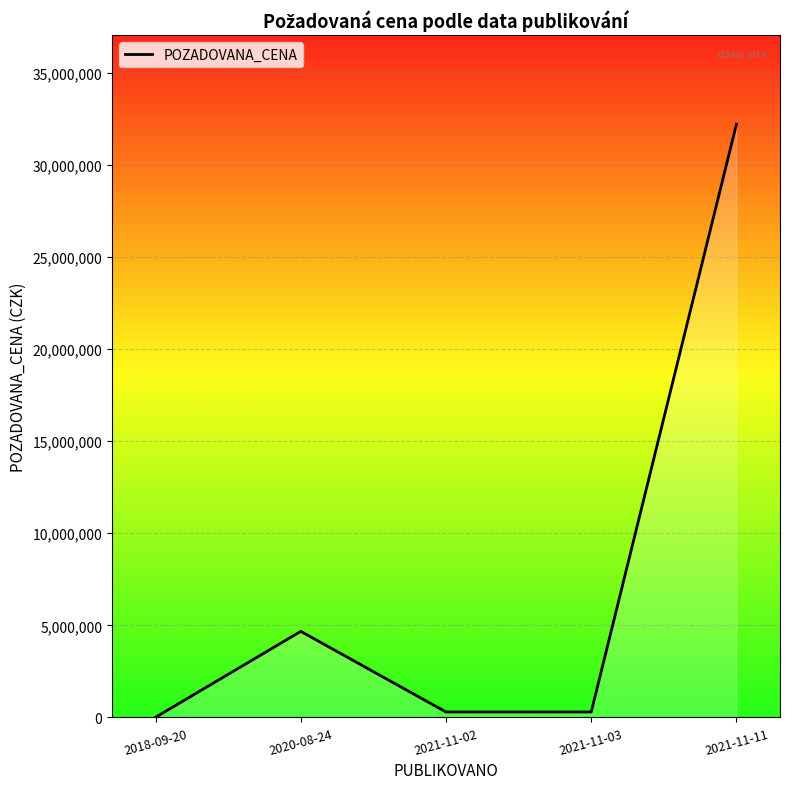

At which label is the value closest to 16104000?

2020-08-24